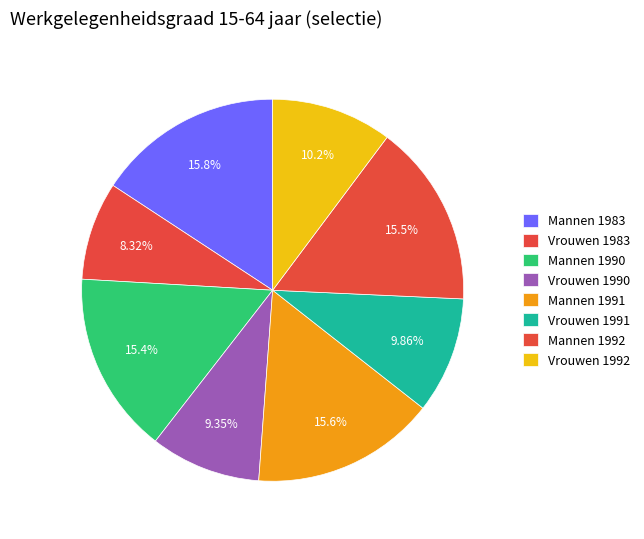

What is the largest slice in the pie chart?

Mannen